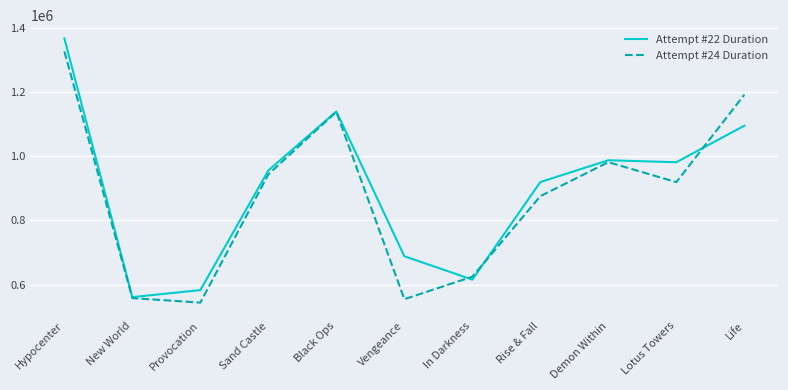

Does the chart display data point markers on the line(s)?

No